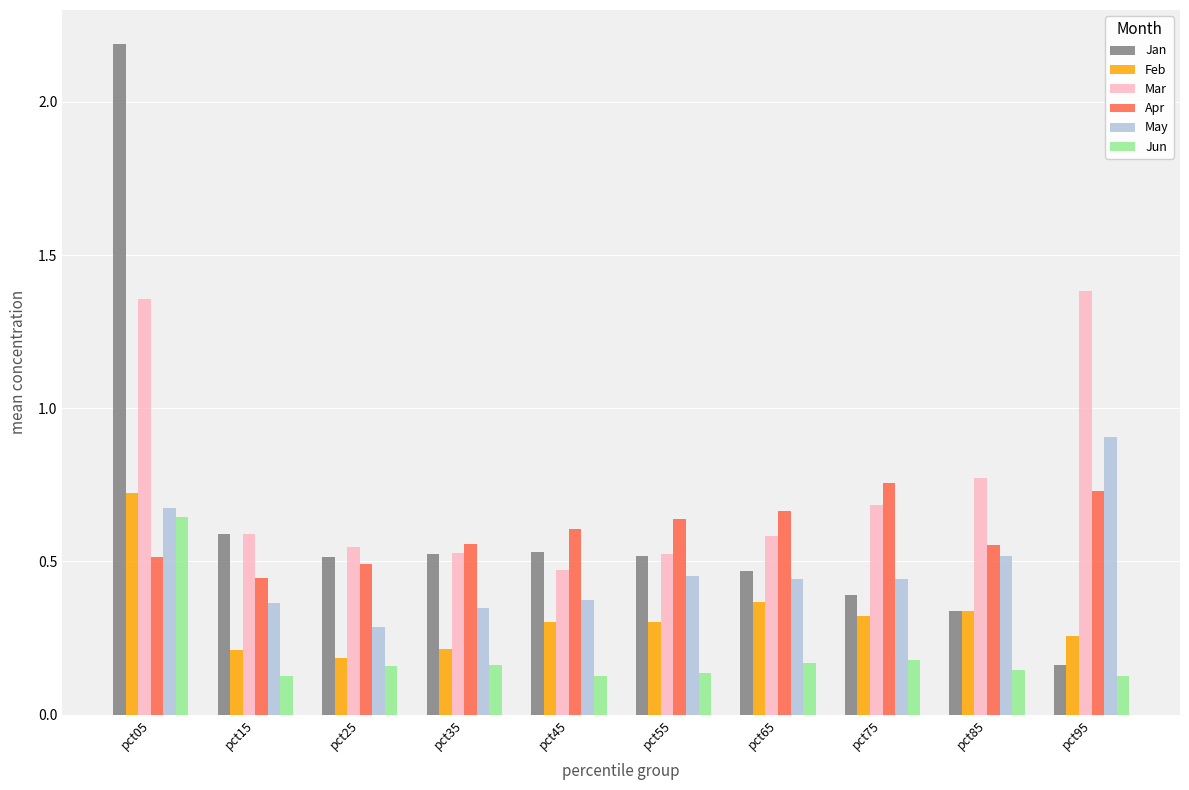

The value of Apr at pct65 is 0.7. True or false?

True